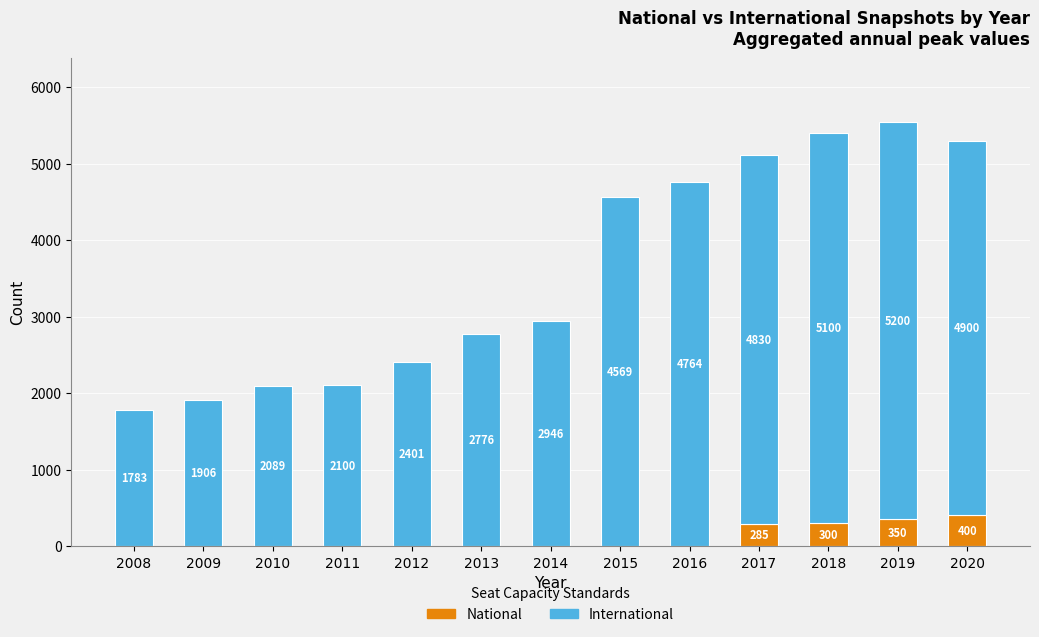

What is the total value across all series at 2019?

5550